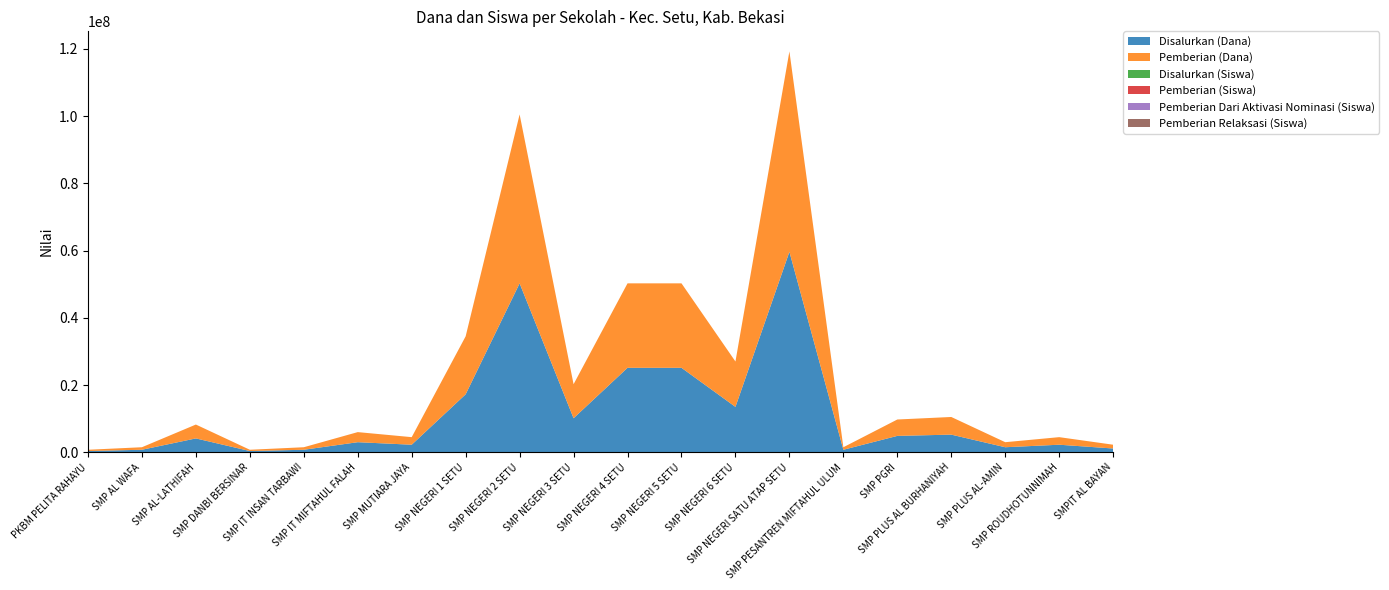

Reading left to right, transcribe all the data shown in this chart.

Disalurkan (Dana): PKBM PELITA RAHAYU=375000	SMP AL WAFA=750000	SMP AL-LATHIFAH=4125000	SMP DANBI BERSINAR=375000	SMP IT INSAN TARBAWI=750000	SMP IT MIFTAHUL FALAH=3000000	SMP MUTIARA JAYA=2250000	SMP NEGERI 1 SETU=17250000	SMP NEGERI 2 SETU=50250000	SMP NEGERI 3 SETU=10125000	SMP NEGERI 4 SETU=25125000	SMP NEGERI 5 SETU=25125000	SMP NEGERI 6 SETU=13500000	SMP NEGERI SATU ATAP SETU=59625000	SMP PESANTREN MIFTAHUL ULUM=750000	SMP PGRI=4875000	SMP PLUS AL BURHANIYAH=5250000	SMP PLUS AL-AMIN=1500000	SMP ROUDHOTUNNIMAH=2250000	SMPIT AL BAYAN=1125000
Pemberian (Dana): PKBM PELITA RAHAYU=375000	SMP AL WAFA=750000	SMP AL-LATHIFAH=4125000	SMP DANBI BERSINAR=375000	SMP IT INSAN TARBAWI=750000	SMP IT MIFTAHUL FALAH=3000000	SMP MUTIARA JAYA=2250000	SMP NEGERI 1 SETU=17250000	SMP NEGERI 2 SETU=50250000	SMP NEGERI 3 SETU=10125000	SMP NEGERI 4 SETU=25125000	SMP NEGERI 5 SETU=25125000	SMP NEGERI 6 SETU=13500000	SMP NEGERI SATU ATAP SETU=59625000	SMP PESANTREN MIFTAHUL ULUM=750000	SMP PGRI=4875000	SMP PLUS AL BURHANIYAH=5250000	SMP PLUS AL-AMIN=1500000	SMP ROUDHOTUNNIMAH=2250000	SMPIT AL BAYAN=1125000
Disalurkan (Siswa): PKBM PELITA RAHAYU=1	SMP AL WAFA=2	SMP AL-LATHIFAH=11	SMP DANBI BERSINAR=1	SMP IT INSAN TARBAWI=1	SMP IT MIFTAHUL FALAH=4	SMP MUTIARA JAYA=6	SMP NEGERI 1 SETU=39	SMP NEGERI 2 SETU=80	SMP NEGERI 3 SETU=25	SMP NEGERI 4 SETU=58	SMP NEGERI 5 SETU=48	SMP NEGERI 6 SETU=20	SMP NEGERI SATU ATAP SETU=92	SMP PESANTREN MIFTAHUL ULUM=2	SMP PGRI=8	SMP PLUS AL BURHANIYAH=8	SMP PLUS AL-AMIN=2	SMP ROUDHOTUNNIMAH=5	SMPIT AL BAYAN=2
Pemberian (Siswa): PKBM PELITA RAHAYU=1	SMP AL WAFA=2	SMP AL-LATHIFAH=11	SMP DANBI BERSINAR=1	SMP IT INSAN TARBAWI=1	SMP IT MIFTAHUL FALAH=4	SMP MUTIARA JAYA=6	SMP NEGERI 1 SETU=39	SMP NEGERI 2 SETU=80	SMP NEGERI 3 SETU=25	SMP NEGERI 4 SETU=58	SMP NEGERI 5 SETU=48	SMP NEGERI 6 SETU=20	SMP NEGERI SATU ATAP SETU=92	SMP PESANTREN MIFTAHUL ULUM=2	SMP PGRI=8	SMP PLUS AL BURHANIYAH=8	SMP PLUS AL-AMIN=2	SMP ROUDHOTUNNIMAH=5	SMPIT AL BAYAN=2
Pemberian Dari Aktivasi Nominasi (Siswa): PKBM PELITA RAHAYU=0	SMP AL WAFA=0	SMP AL-LATHIFAH=0	SMP DANBI BERSINAR=0	SMP IT INSAN TARBAWI=0	SMP IT MIFTAHUL FALAH=0	SMP MUTIARA JAYA=0	SMP NEGERI 1 SETU=0	SMP NEGERI 2 SETU=0	SMP NEGERI 3 SETU=0	SMP NEGERI 4 SETU=0	SMP NEGERI 5 SETU=0	SMP NEGERI 6 SETU=0	SMP NEGERI SATU ATAP SETU=0	SMP PESANTREN MIFTAHUL ULUM=0	SMP PGRI=0	SMP PLUS AL BURHANIYAH=0	SMP PLUS AL-AMIN=0	SMP ROUDHOTUNNIMAH=0	SMPIT AL BAYAN=0
Pemberian Relaksasi (Siswa): PKBM PELITA RAHAYU=0	SMP AL WAFA=0	SMP AL-LATHIFAH=0	SMP DANBI BERSINAR=0	SMP IT INSAN TARBAWI=0	SMP IT MIFTAHUL FALAH=0	SMP MUTIARA JAYA=0	SMP NEGERI 1 SETU=0	SMP NEGERI 2 SETU=0	SMP NEGERI 3 SETU=0	SMP NEGERI 4 SETU=0	SMP NEGERI 5 SETU=0	SMP NEGERI 6 SETU=0	SMP NEGERI SATU ATAP SETU=0	SMP PESANTREN MIFTAHUL ULUM=0	SMP PGRI=0	SMP PLUS AL BURHANIYAH=0	SMP PLUS AL-AMIN=0	SMP ROUDHOTUNNIMAH=0	SMPIT AL BAYAN=0